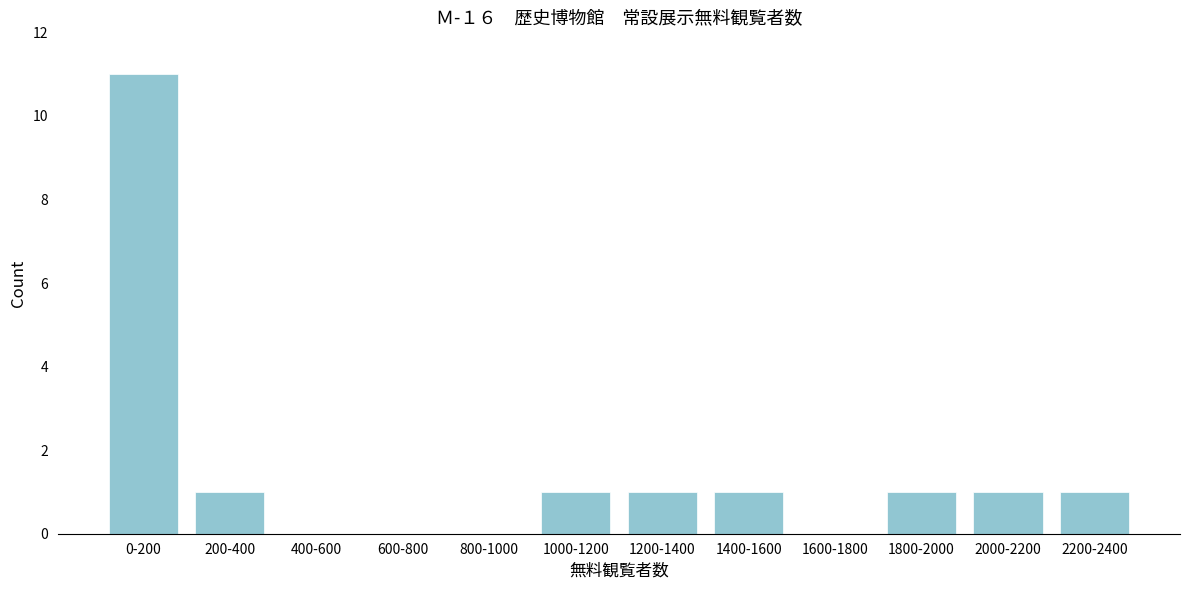

Reading right to left, transcribe all the data shown in this chart.

2200-2400=1	2000-2200=1	1800-2000=1	1600-1800=0	1400-1600=1	1200-1400=1	1000-1200=1	800-1000=0	600-800=0	400-600=0	200-400=1	0-200=11